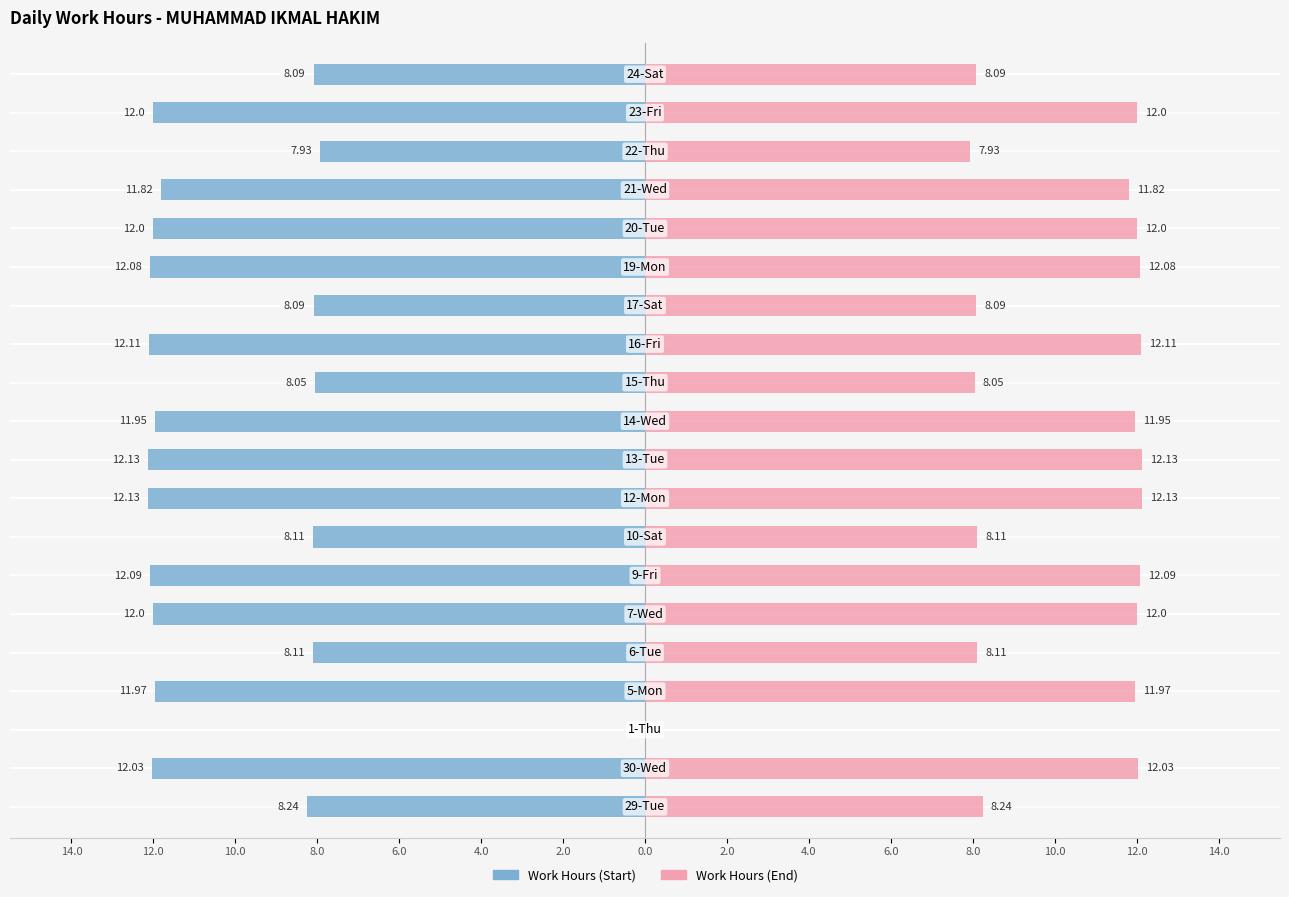

Between 6.0 and 4.0, which is larger?

6.0